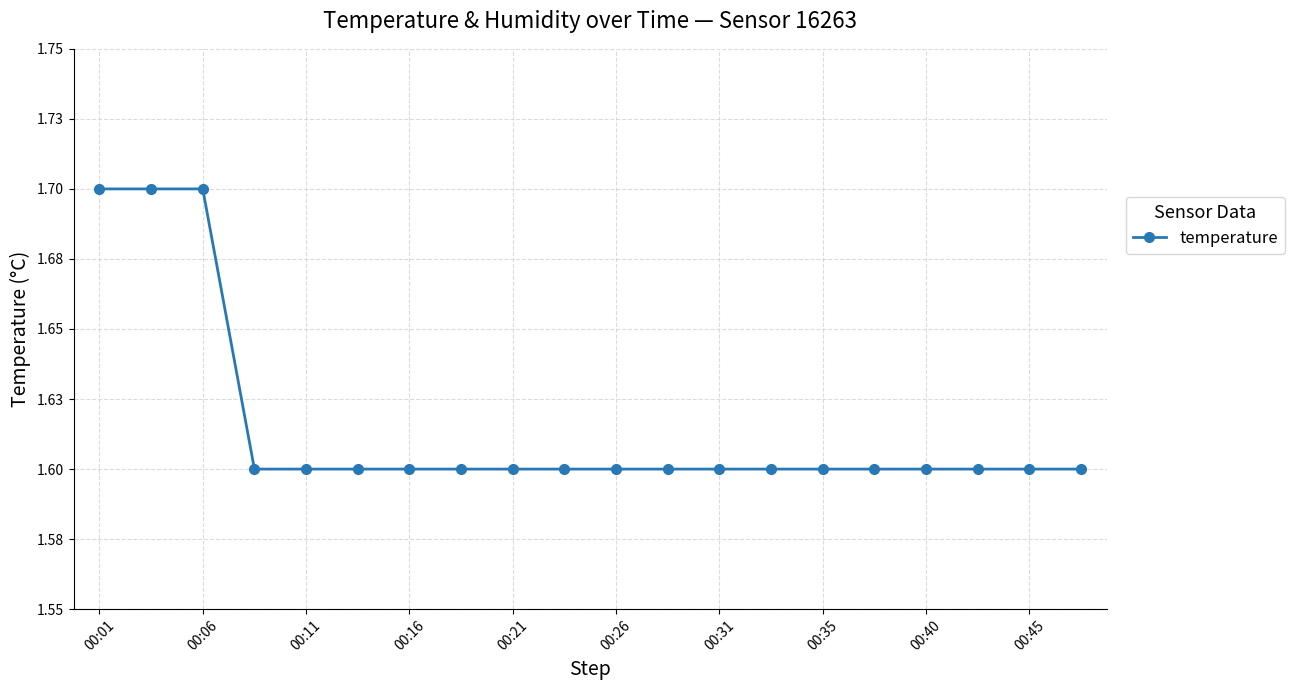

Does the chart have visible grid lines?

Yes